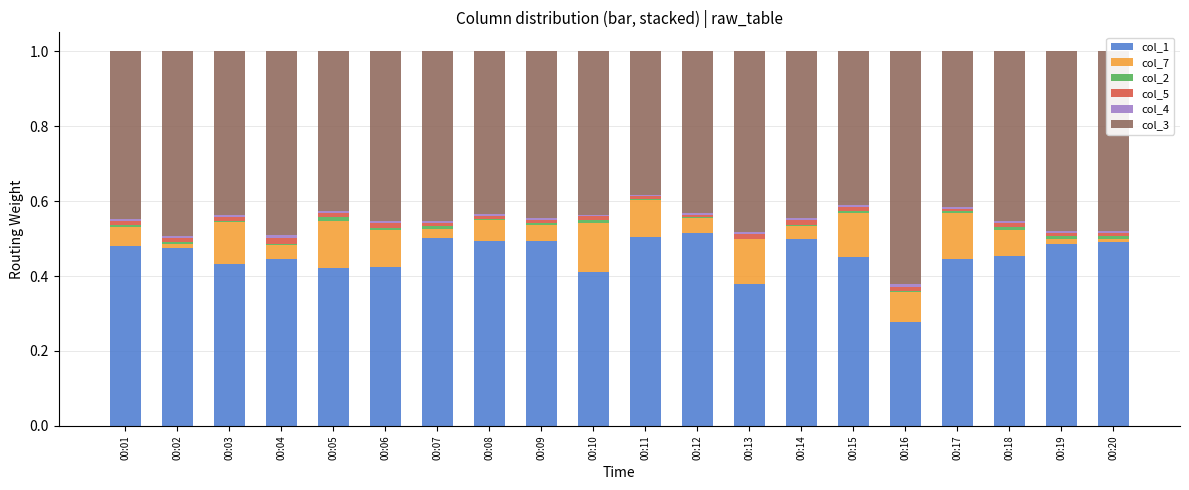

The value of col_1 at 00:17 is 0.4. True or false?

True